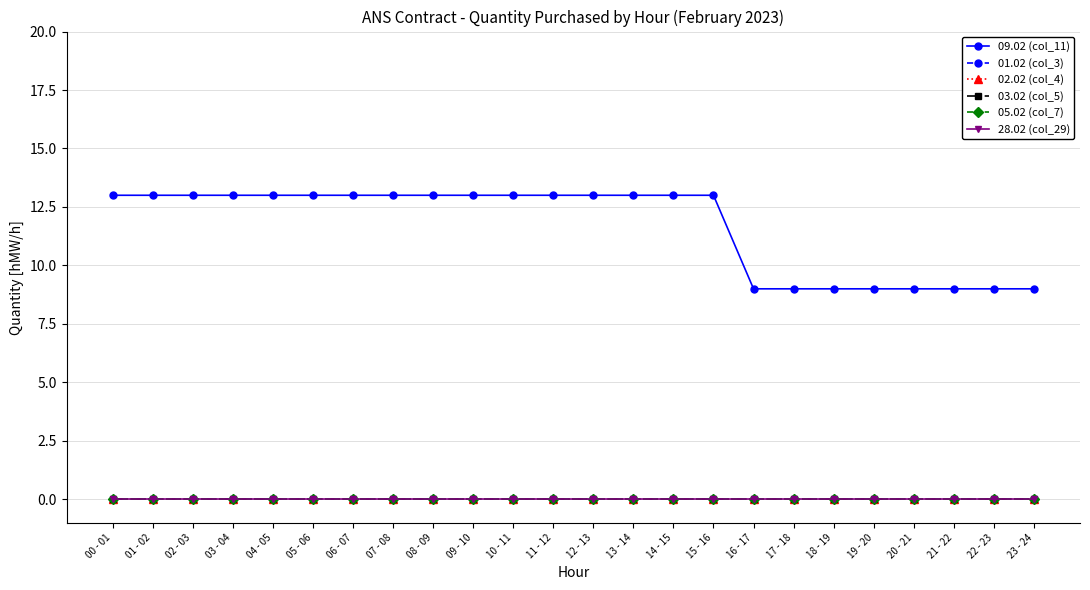

Does the chart have visible grid lines?

Yes